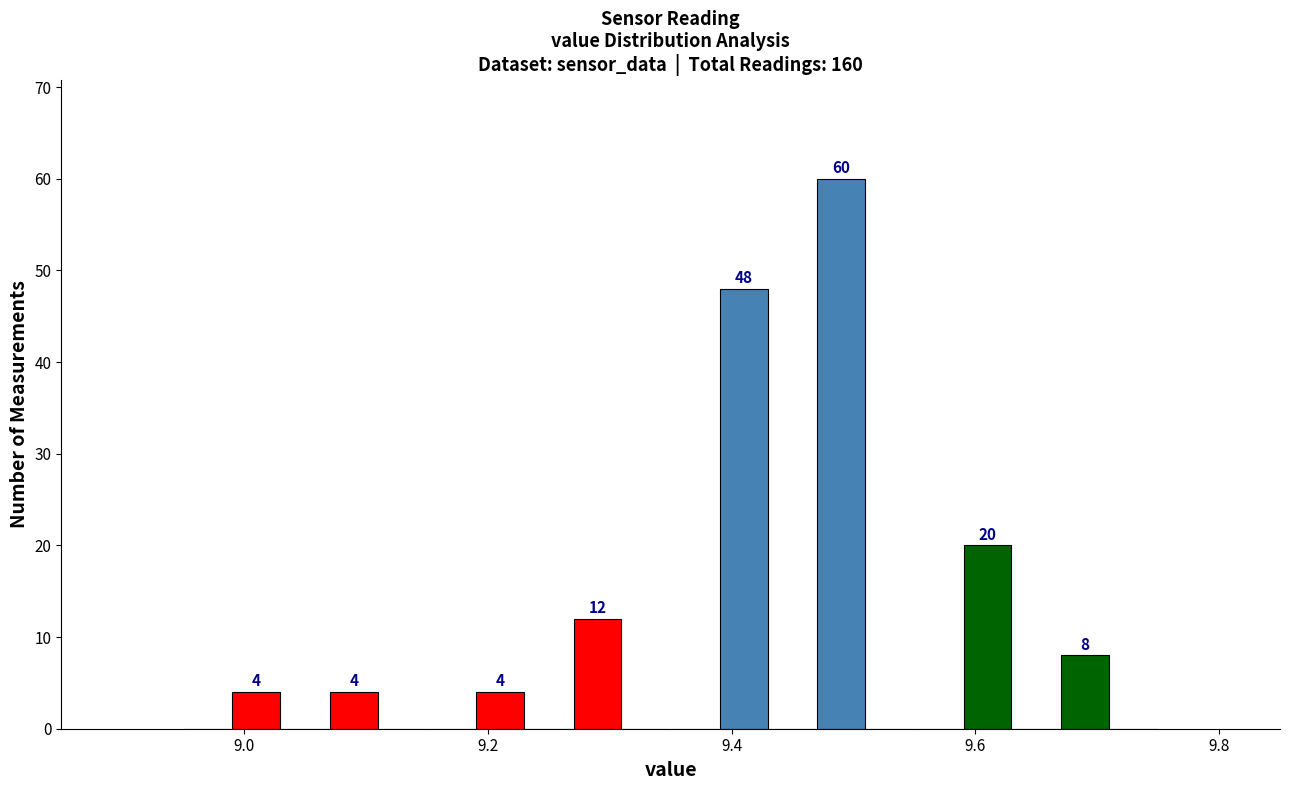

Around what value on the x-axis is the tallest bar? Give the approximate position of its centre, as read against the axis.

9.50